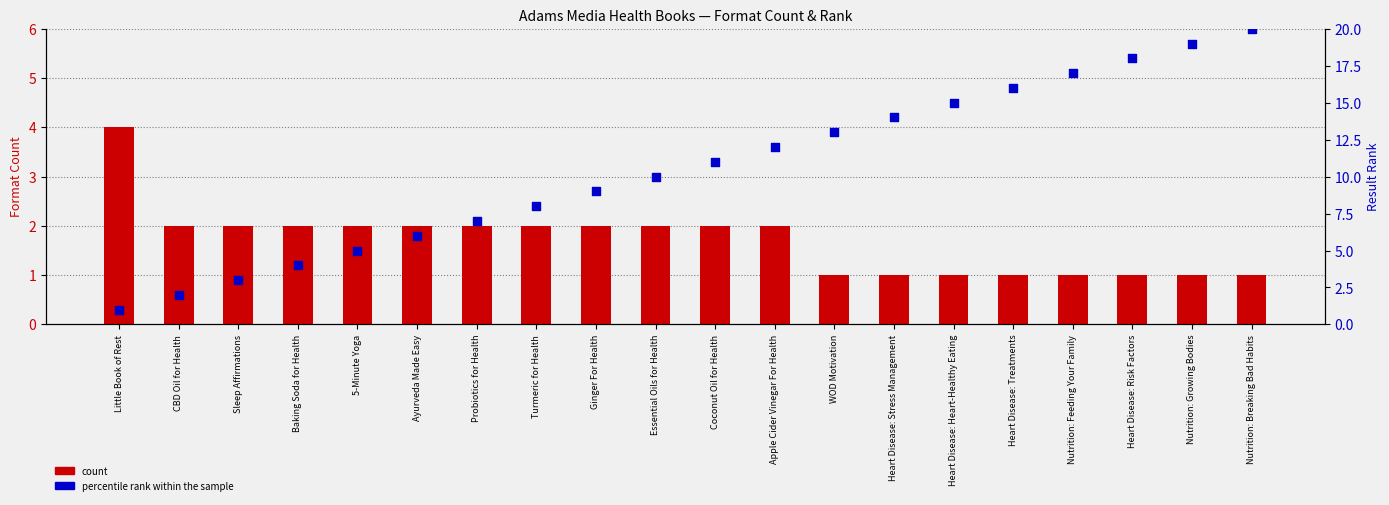

Is the value of percentile rank within the sample at WOD Motivation greater than the value of count at Ayurveda Made Easy?

Yes